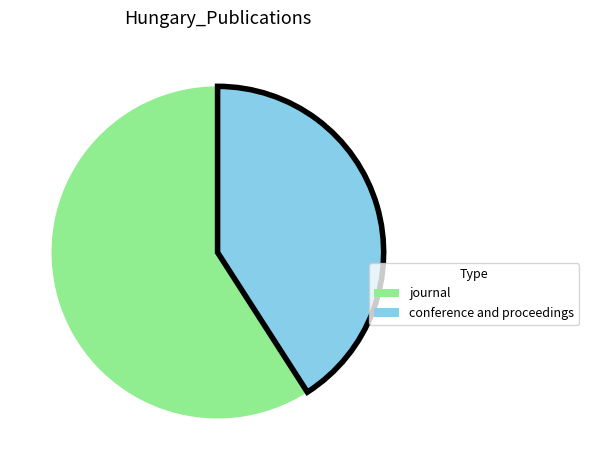

What is the ratio of the value at conference and proceedings to the value at journal?

0.7